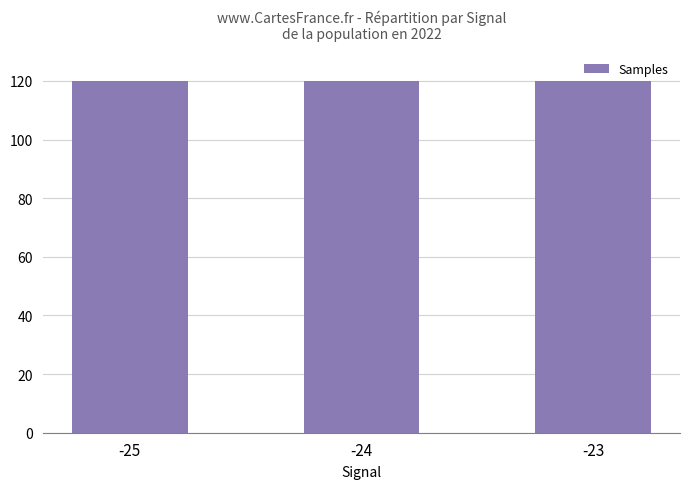

What is the difference between the values at -25 and -24?

0.1